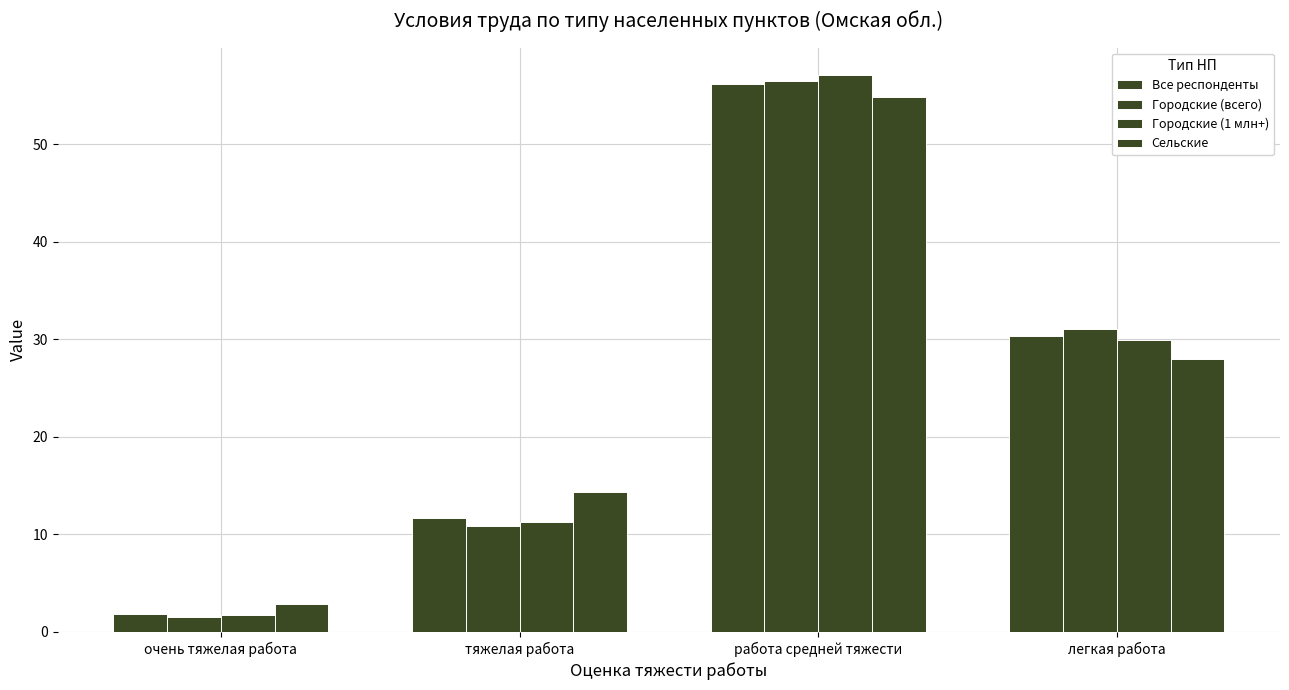

What is the value of the Городские (всего) bar at the 3rd from the left?

56.5